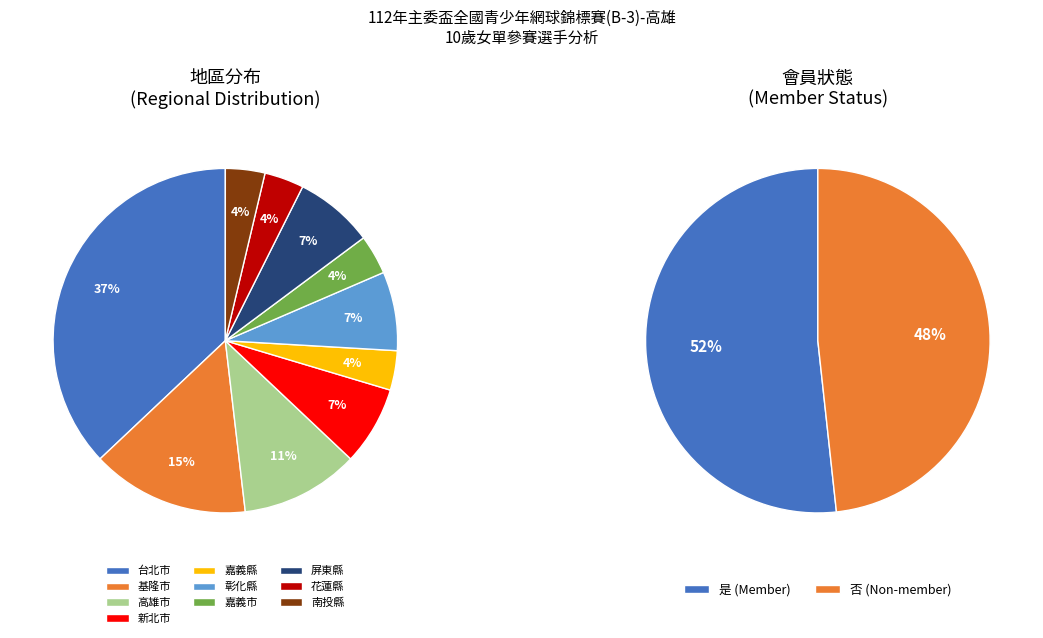

Is there a majority slice in this chart?

No